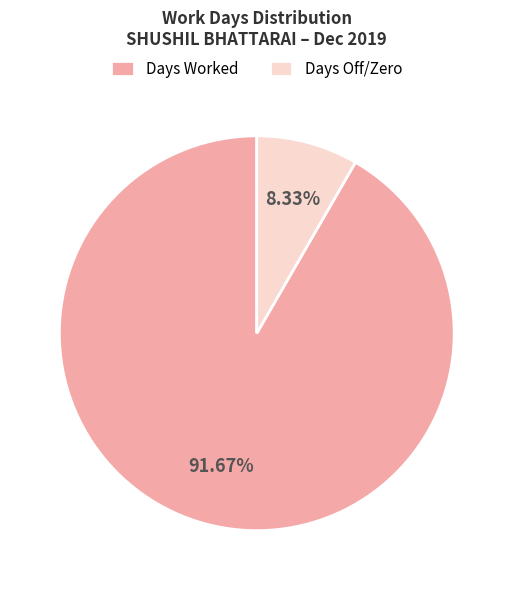

Which category has the smallest portion of the pie?

Days Off/Zero